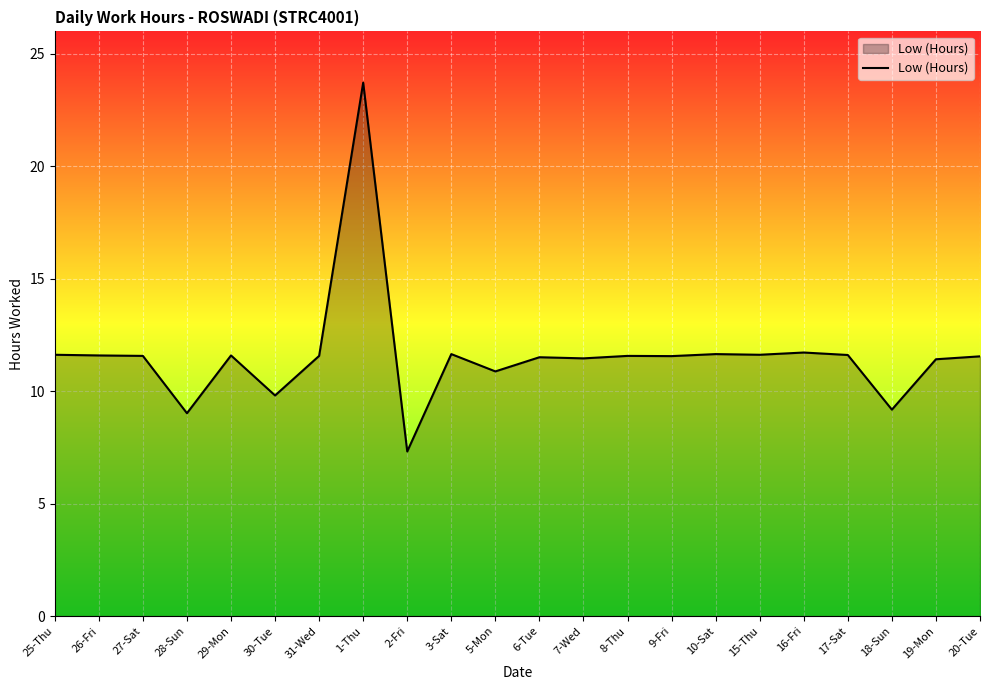

True or false: the data shows 3.9 at 18-Sun.

False